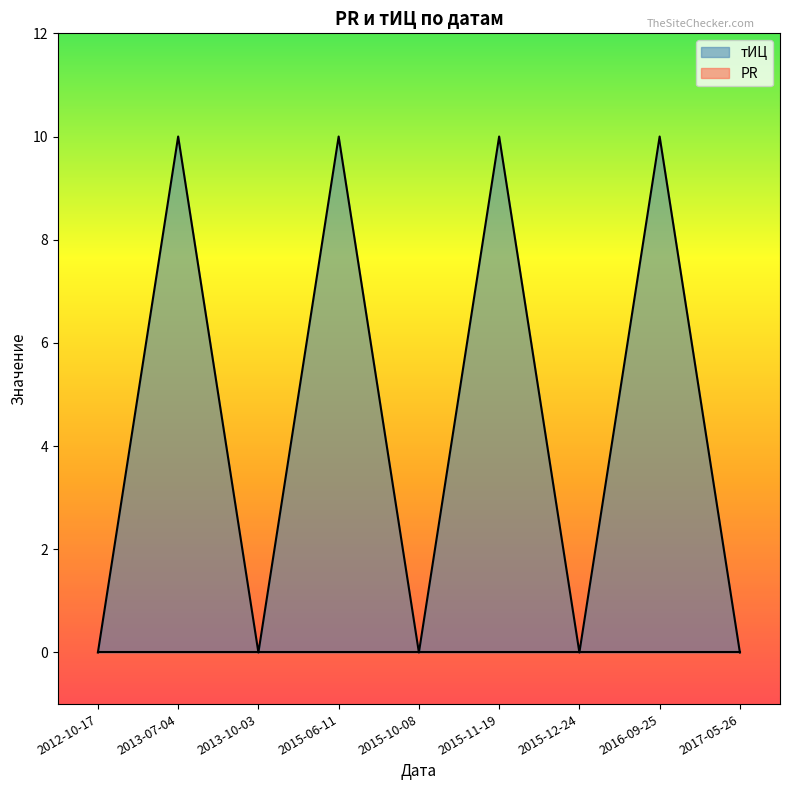

What is the average value?

4